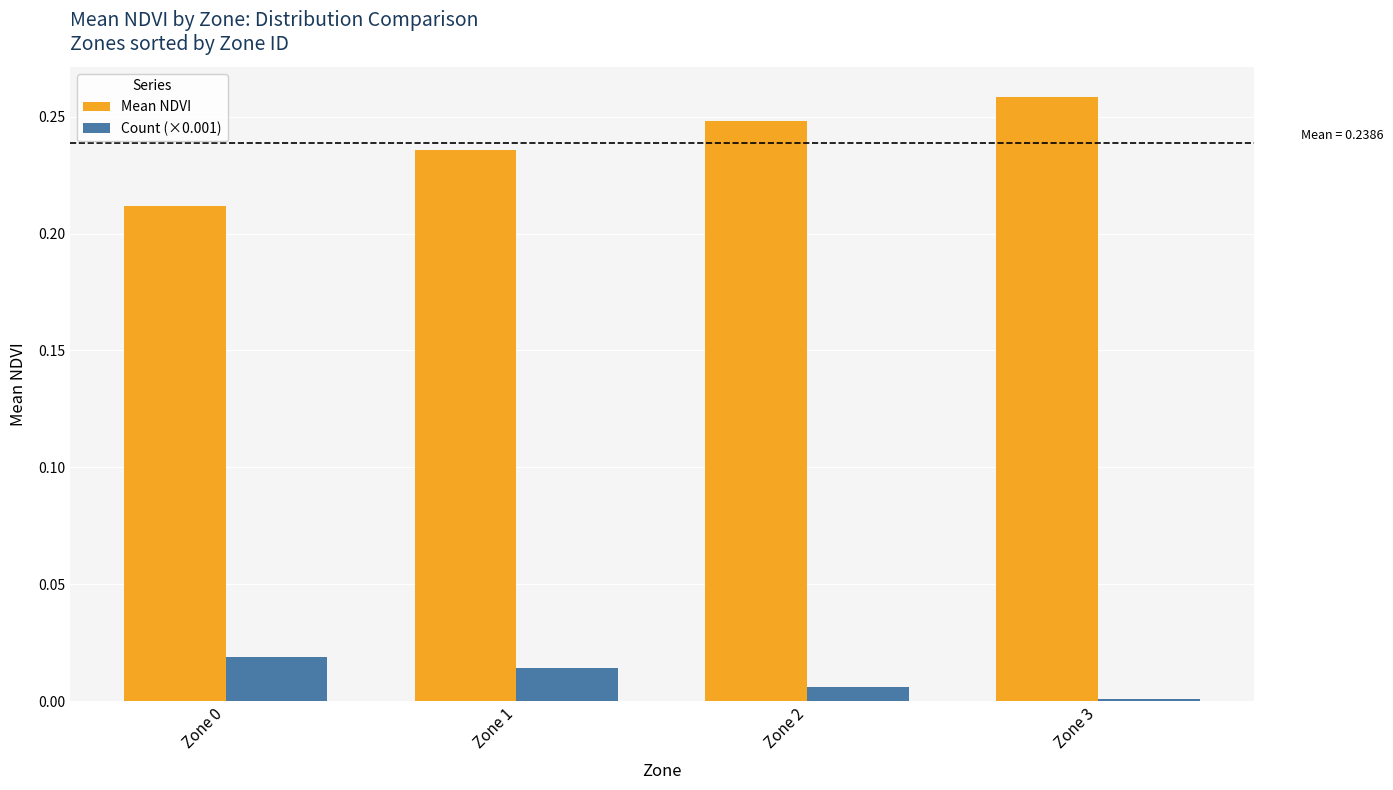

Which series has the largest total across all categories?

Mean NDVI